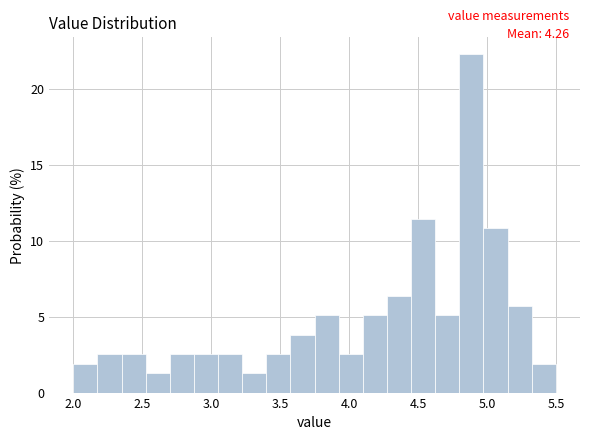

Read against the x-axis, roughly where is the centre of the tallest bar?

4.90